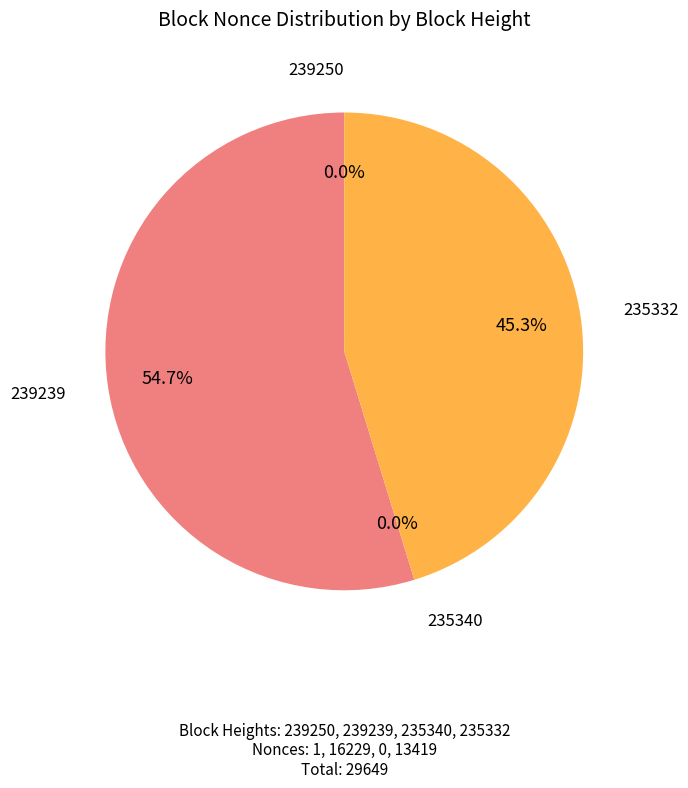

Is there any slice that represents more than half of the pie?

Yes